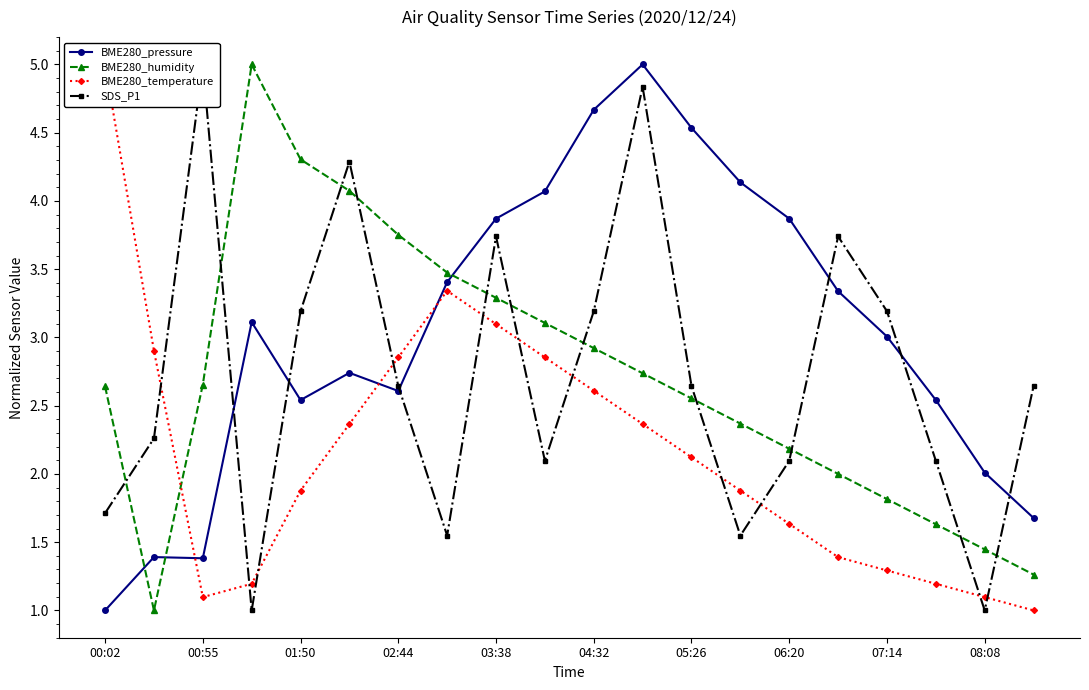

After their last crossing, which series has the higher values: SDS_P1 or BME280_humidity?

SDS_P1